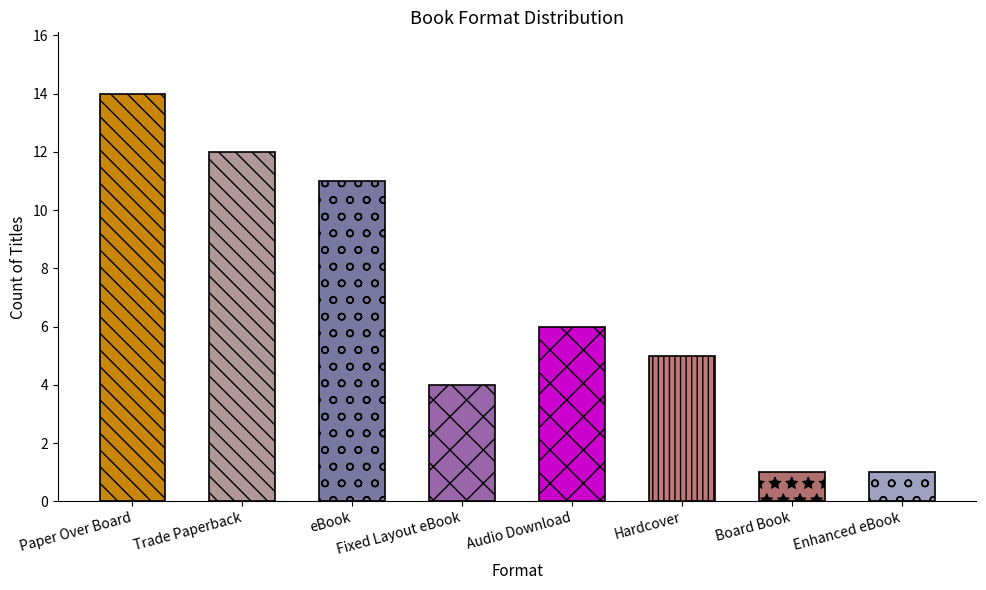

What is the greatest value displayed?

14